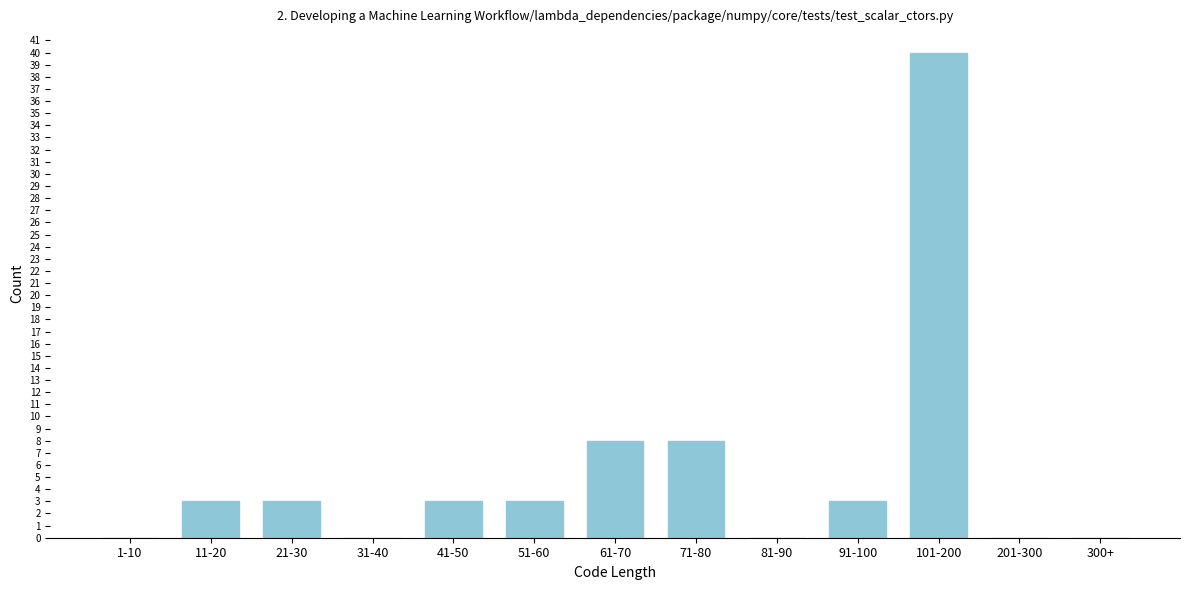

Reading left to right, transcribe all the data shown in this chart.

1-10=0	11-20=3	21-30=3	31-40=0	41-50=3	51-60=3	61-70=8	71-80=8	81-90=0	91-100=3	101-200=40	201-300=0	300+=0